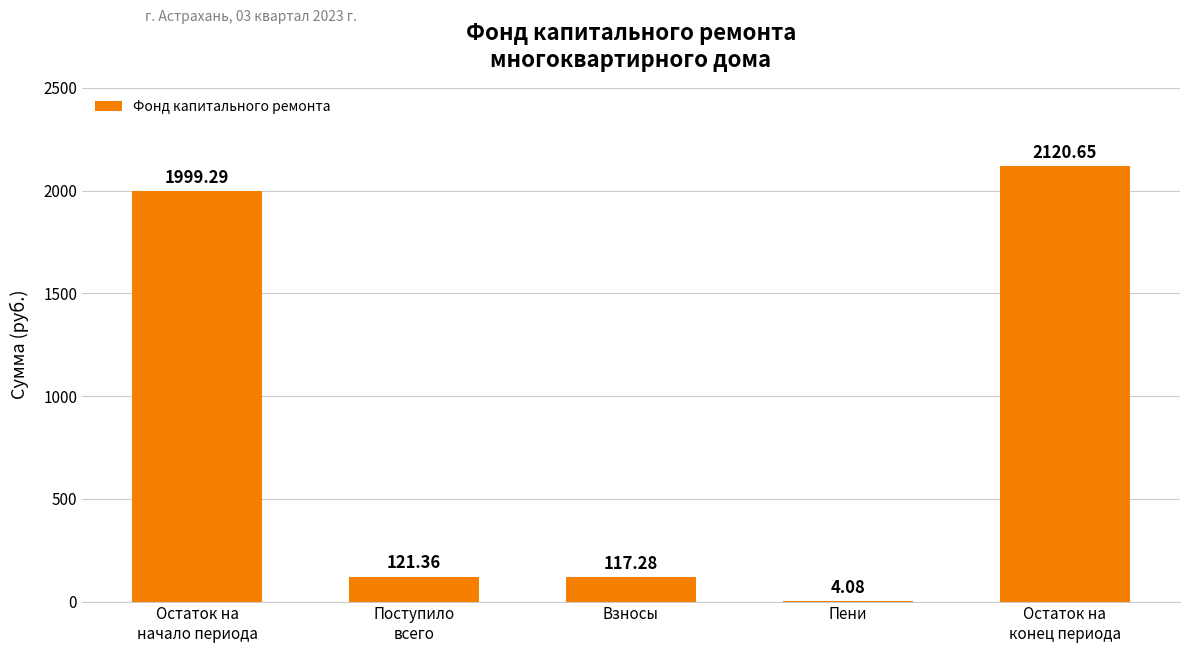

True or false: the data shows 117.3 at Взносы.

True